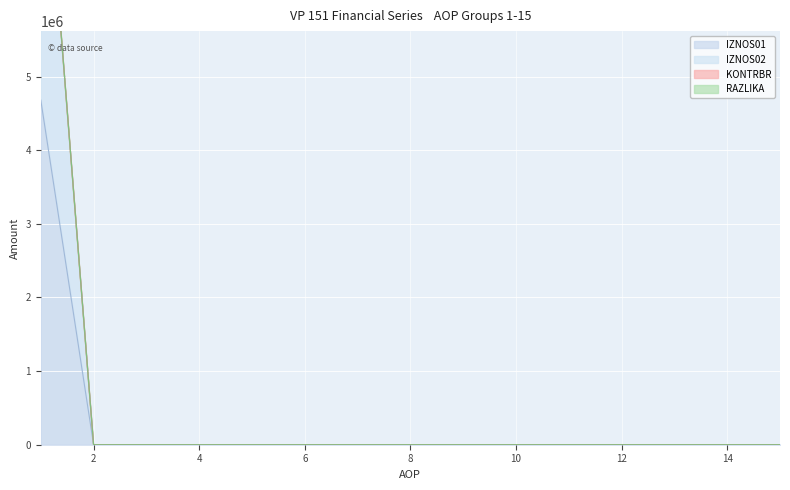

Count the number of categories in the chart.

15